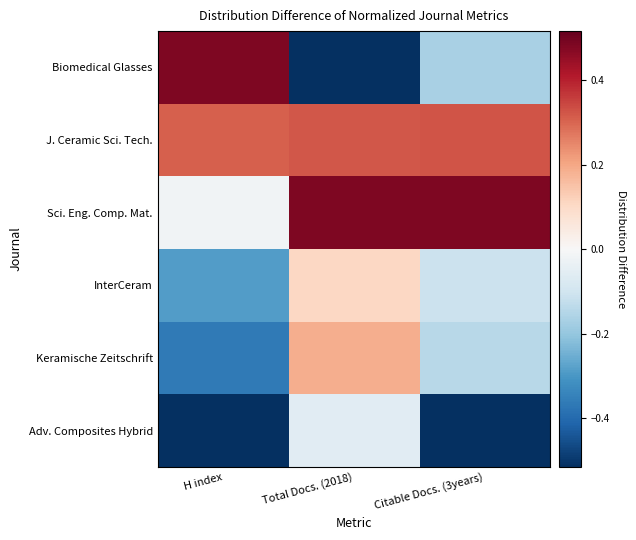

What is the total value across all series at Citable Docs. (3years)?

-0.1